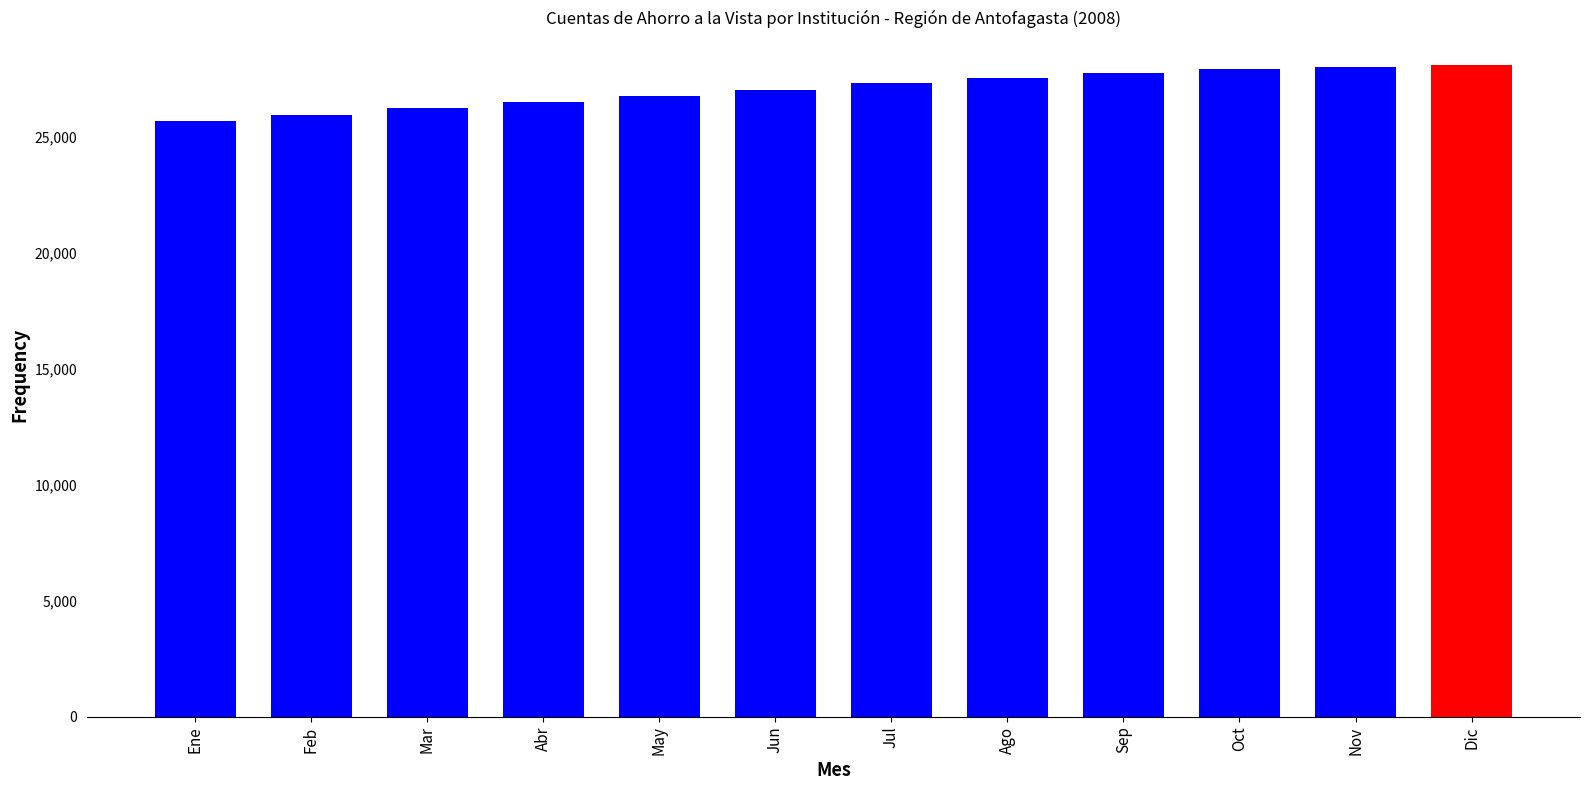

Are the bars horizontal?

No